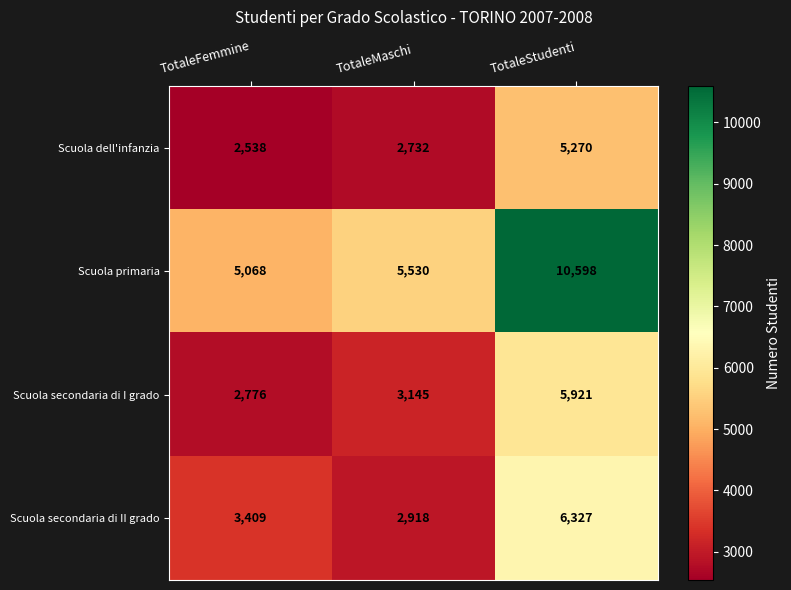

Reading left to right, what are all the values shown in this chart?

Scuola dell'infanzia: TotaleFemmine=2538	TotaleMaschi=2732	TotaleStudenti=5270
Scuola primaria: TotaleFemmine=5068	TotaleMaschi=5530	TotaleStudenti=10598
Scuola secondaria di I grado: TotaleFemmine=2776	TotaleMaschi=3145	TotaleStudenti=5921
Scuola secondaria di II grado: TotaleFemmine=3409	TotaleMaschi=2918	TotaleStudenti=6327